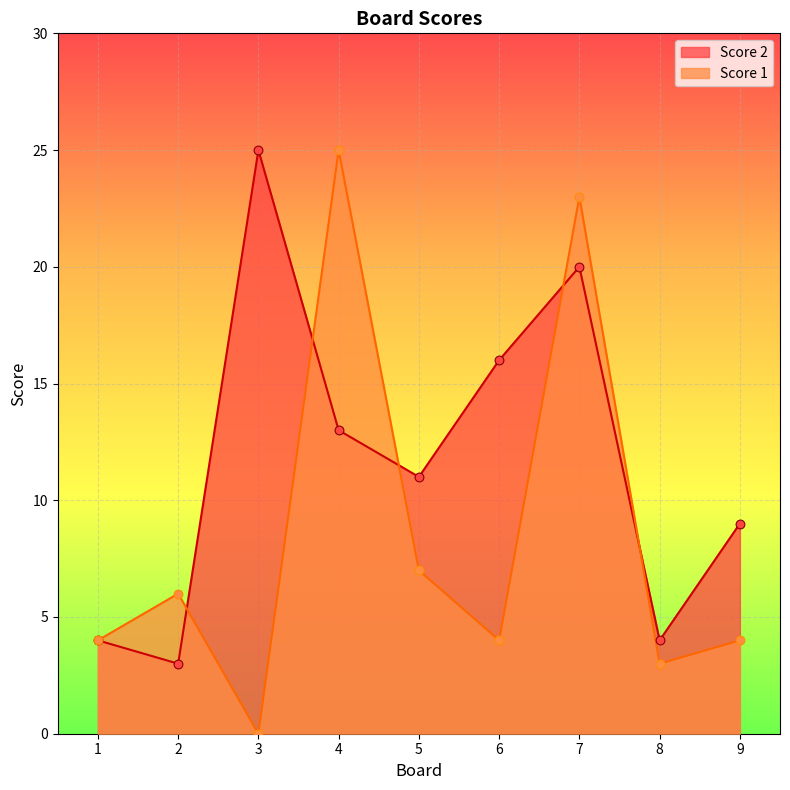

Which series has the largest Y range (max minus min)?

Score 1